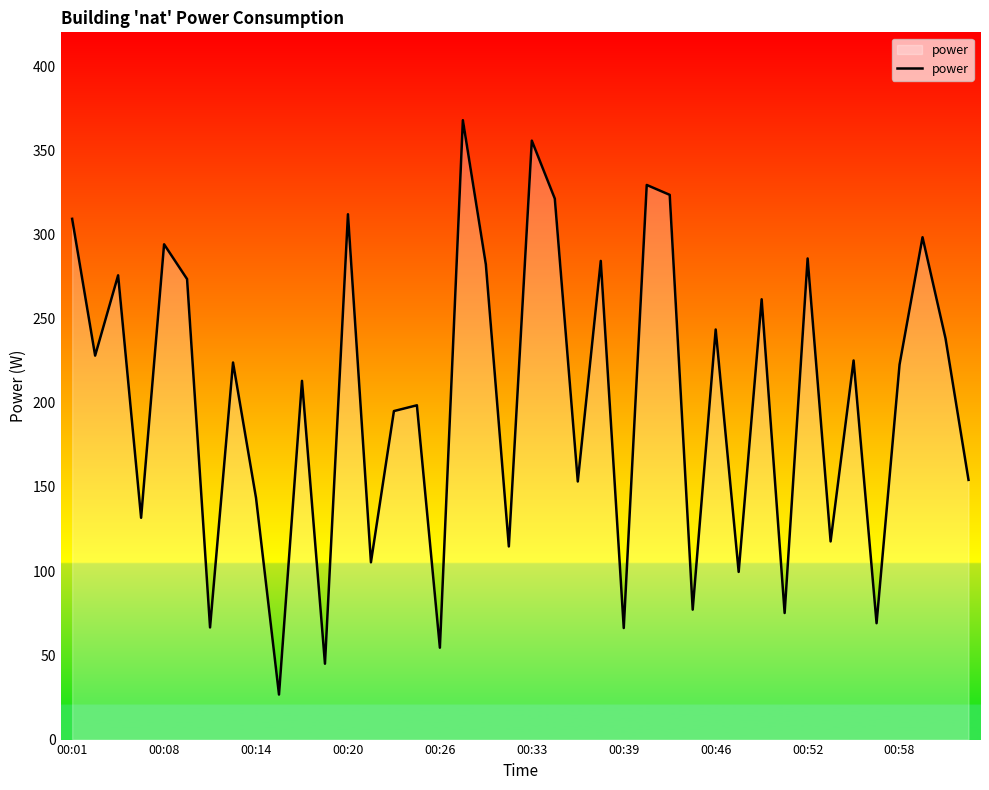

True or false: the data has more than 0 interior local peaks.

True